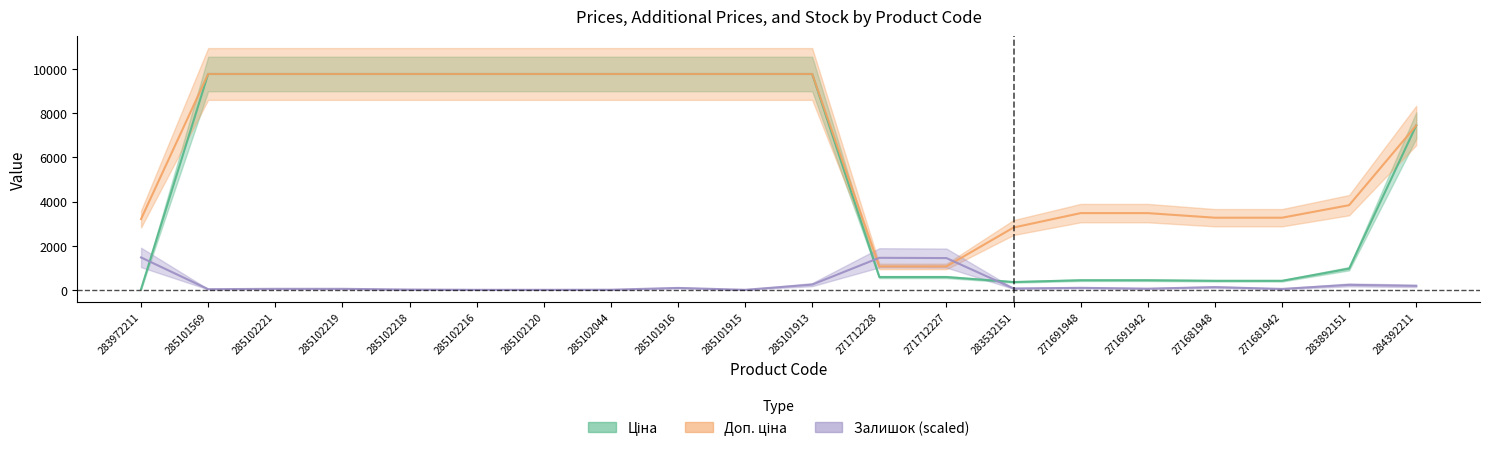

What are all the series names shown in the legend?

Ціна, Доп. ціна, Залишок